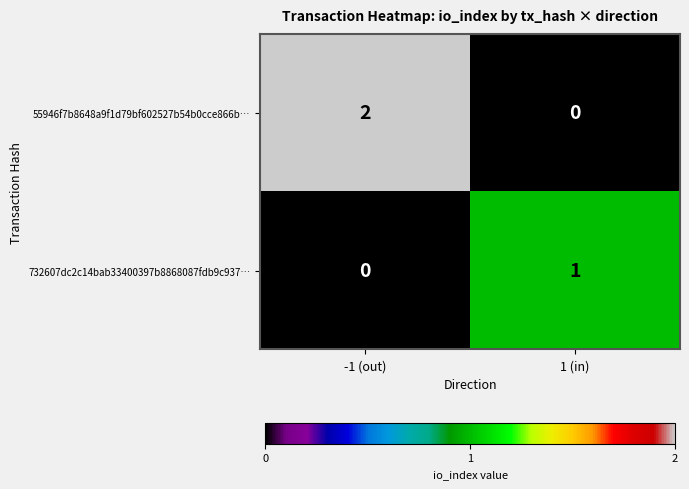

Rank the series by their average value, from lowest to highest.

732607dc2c14bab33400397b8868087fdb9c937…, 55946f7b8648a9f1d79bf602527b54b0cce866b…